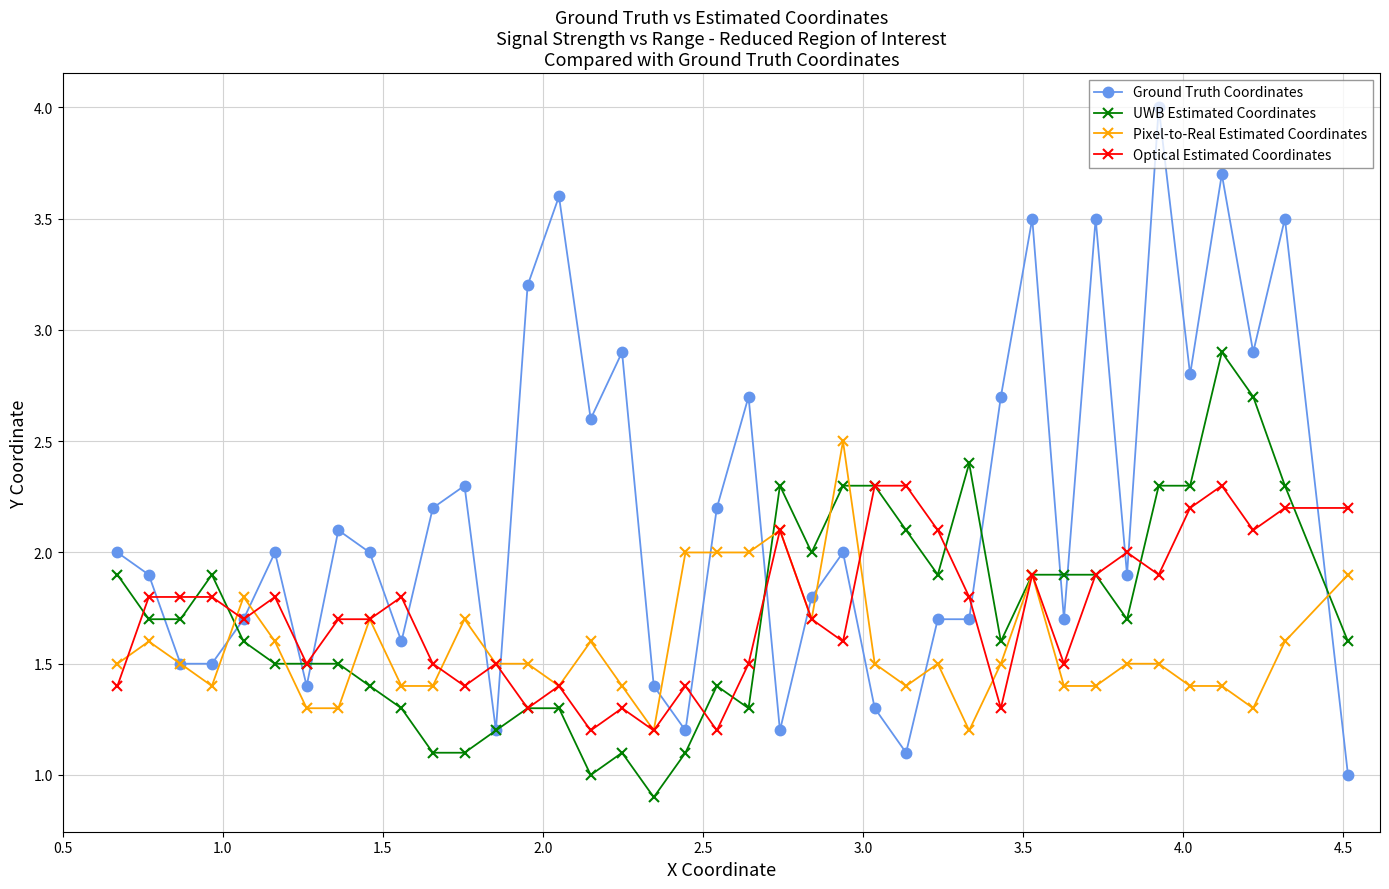

Which series has the largest total across all categories?

Ground Truth Coordinates